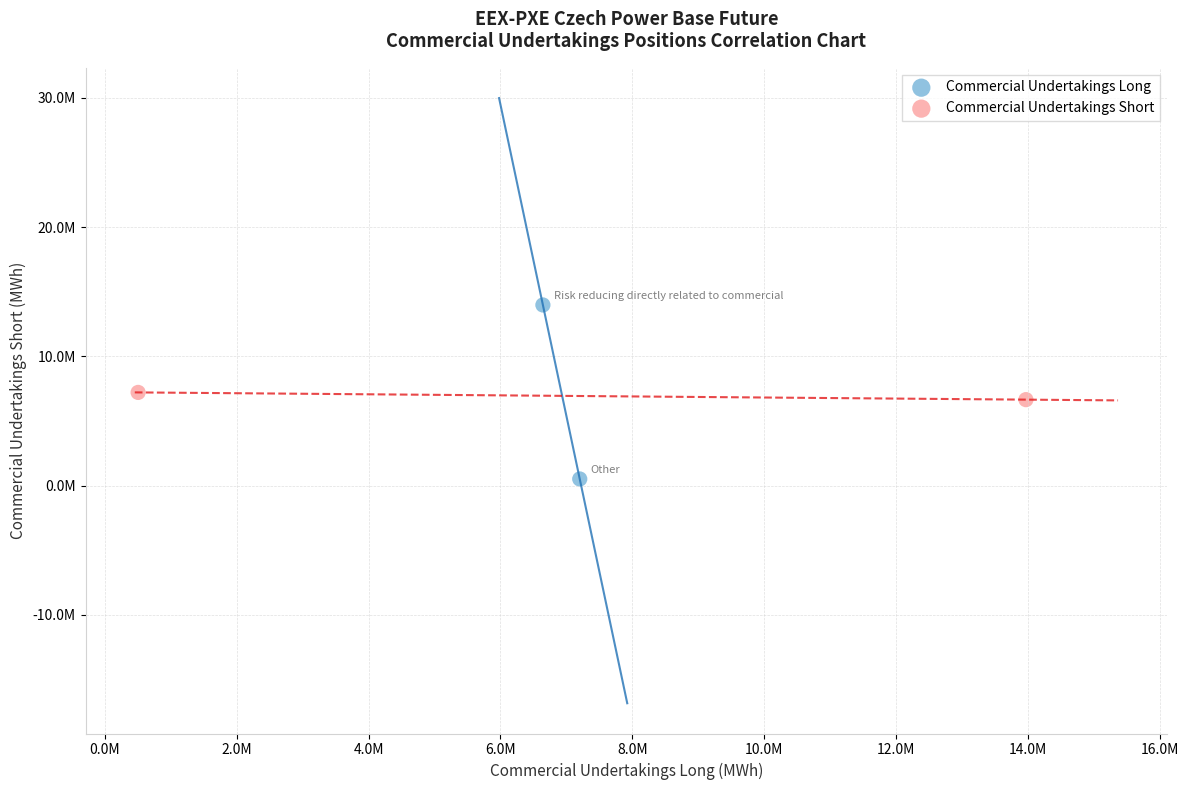

Which series reaches the minimum Y coordinate?

Commercial Undertakings Long